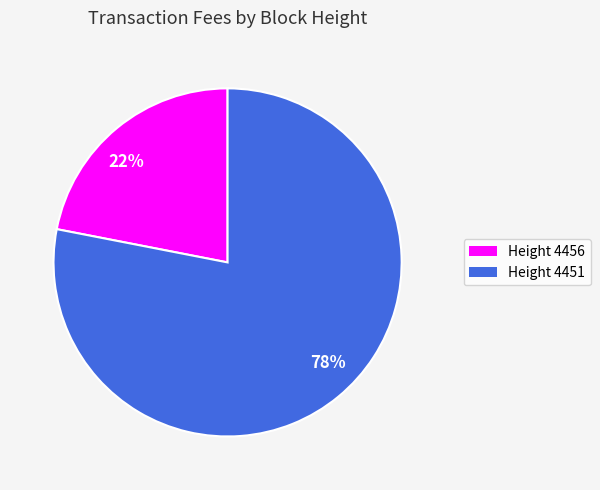

Is the sum of 22% and 78% greater than half?

Yes